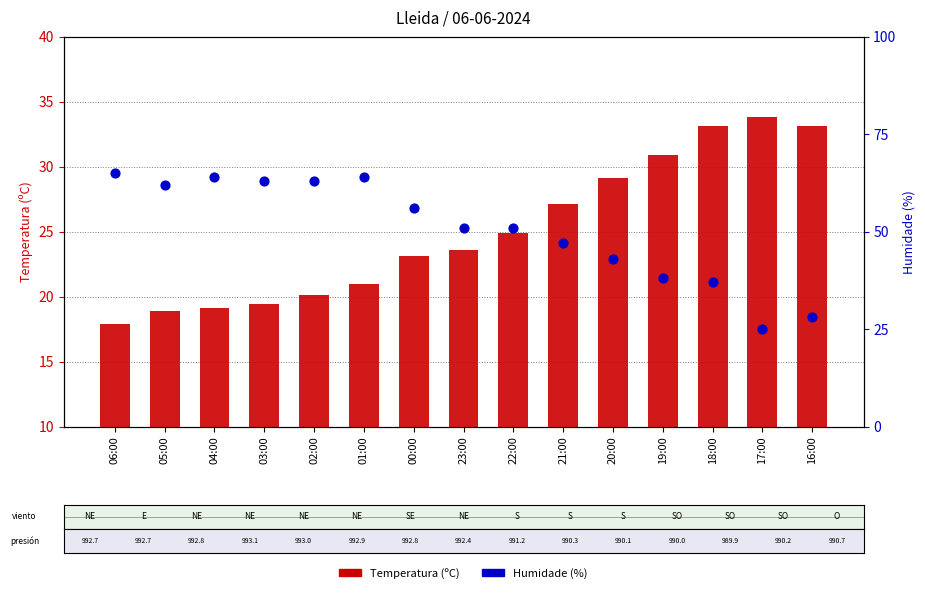

Which series contains the lowest Y value?

Temperatura (ºC)